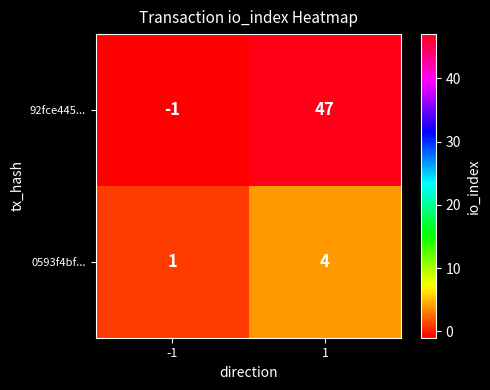

Reading left to right, transcribe all the data shown in this chart.

92fce445...: -1	47
0593f4bf...: 1	4